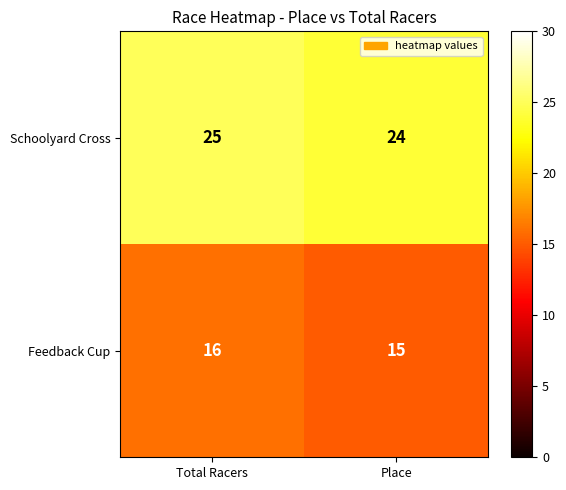

How many data points does each series have?

2